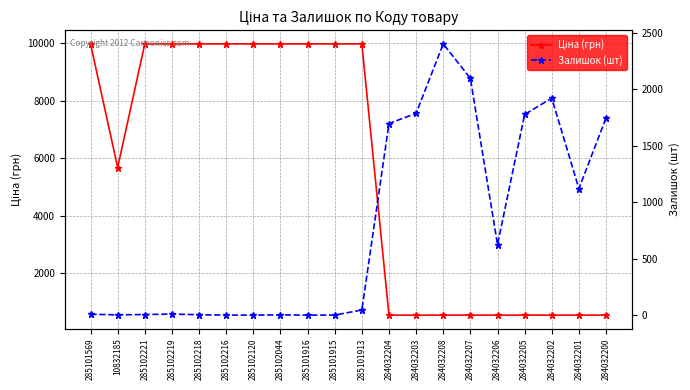

Which category has the lowest value in the Ціна (грн) series?

284032204